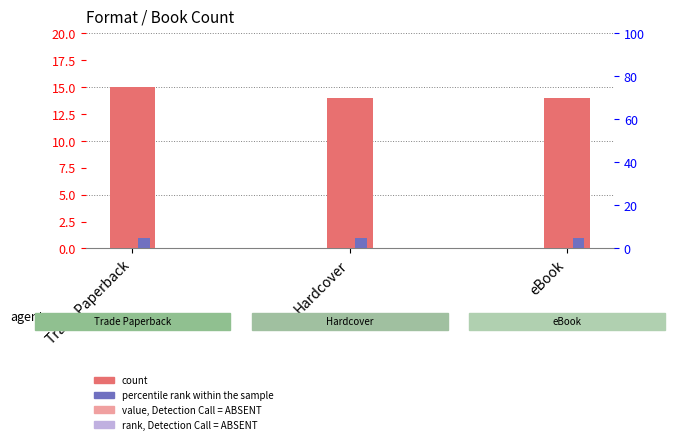

Which category has the highest value across all series?

Trade Paperback